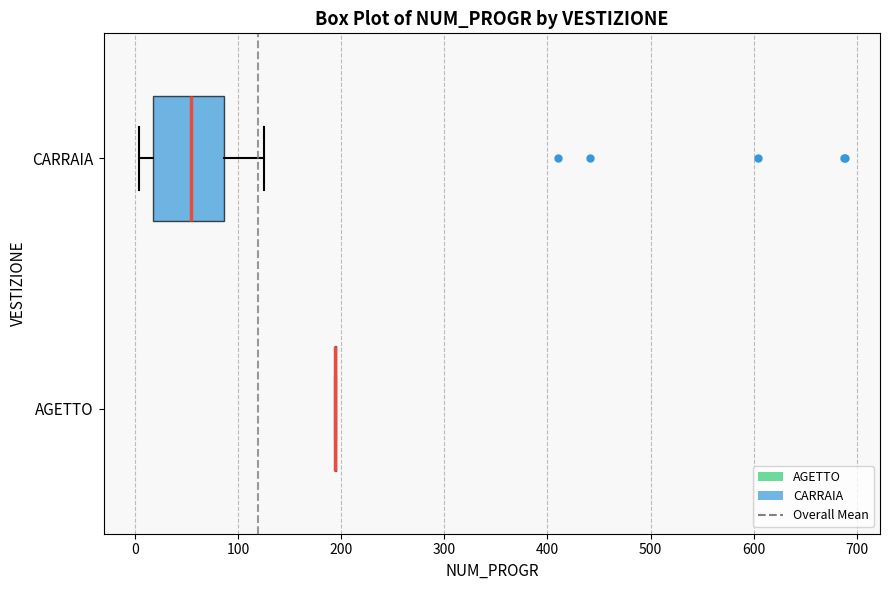

Reading bottom to top, read every box against the x-axis: the position of its median line, the range the box covers, and the ends of its whiskers. The values are not printed on the chart, so give them approximately, as read against the axis.

AGETTO: box collapsed to a line at 190, whiskers 190 to 200
CARRAIA: median 60, box 20 to 90, whiskers 0 to 130